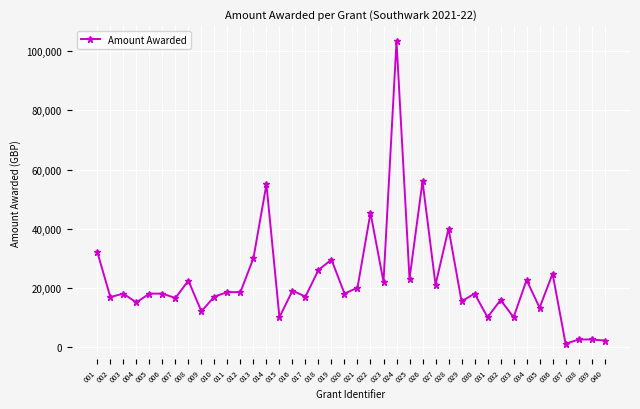

What is the average value?

22399